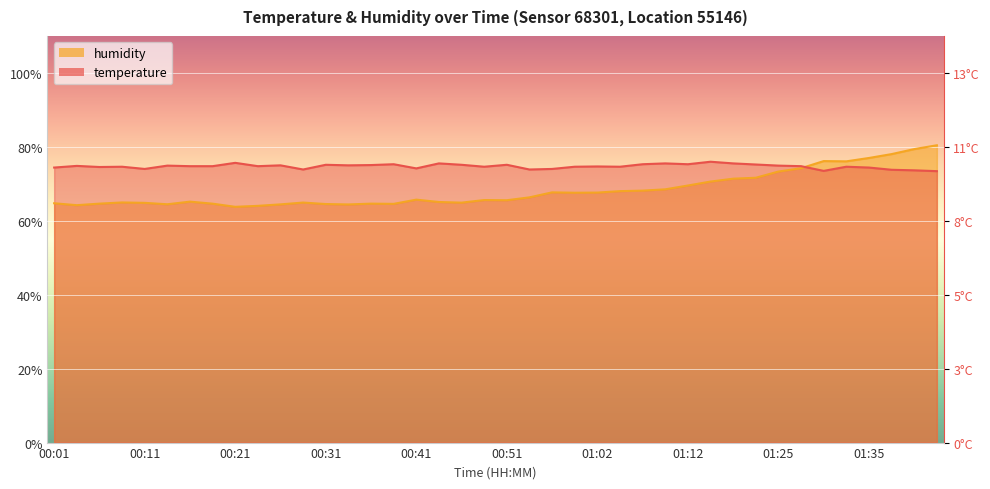

What is the sum of the temperature values at 00:41 and 00:56?

148.2